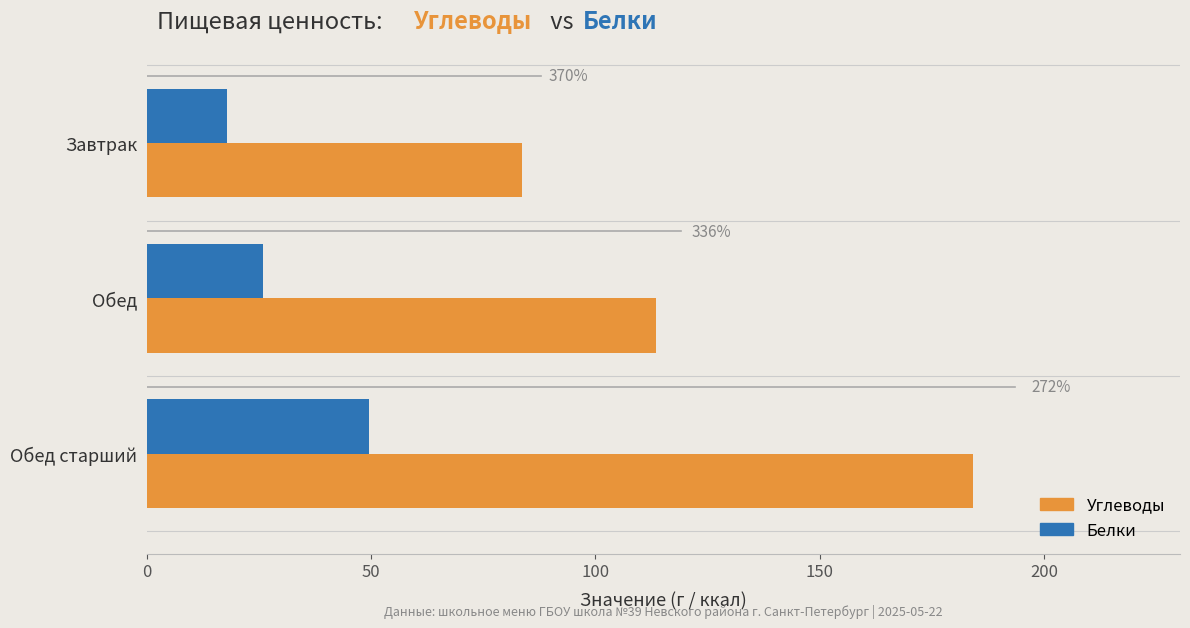

What are all the series names shown in the legend?

Углеводы, Белки